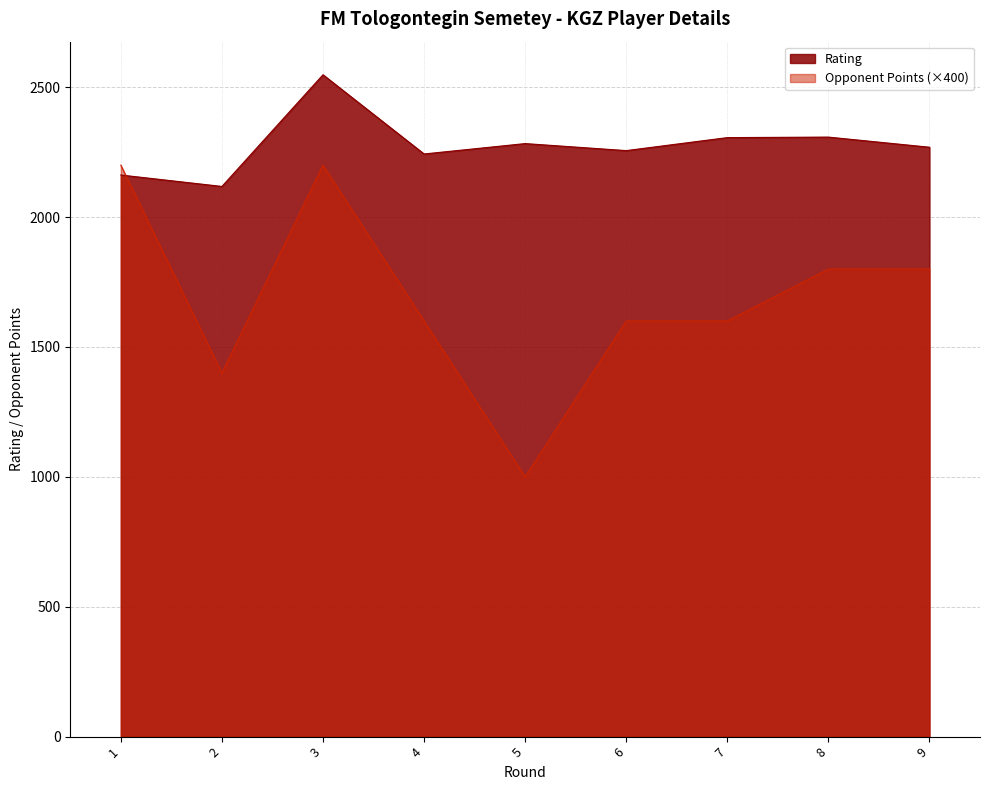

At 2, list the series in order from largest to smallest.

Rating, Opponent Points (×400)